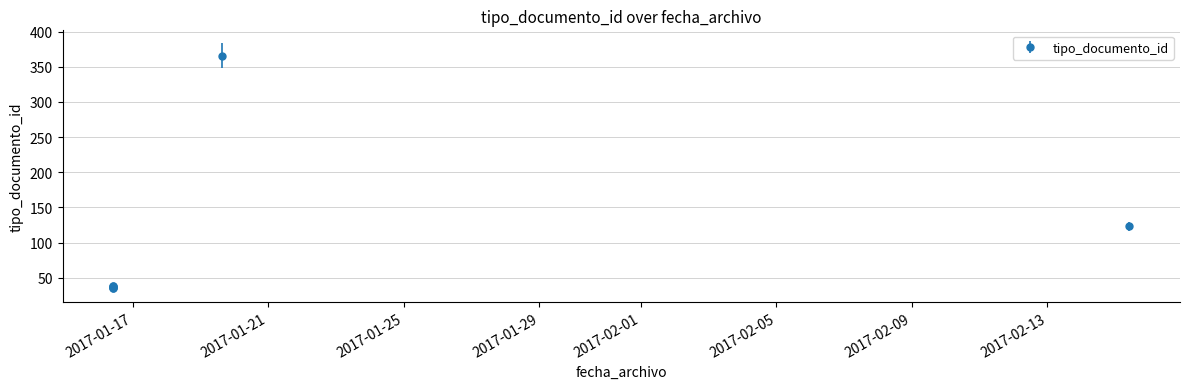

Rank the categories by value from lowest to highest.

2017-01-16 10:14:57, 2017-01-16 10:14:57, 2017-01-16 10:14:57, 2017-01-16 10:14:57, 2017-01-16 10:14:57, 2017-02-15 09:56:40, 2017-01-19 14:57:41